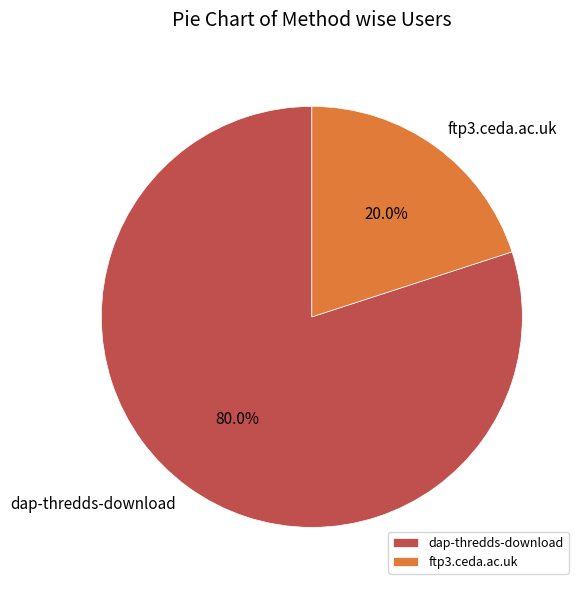

To the nearest percent, what is the difference between the largest and smallest slice percentages?

60%